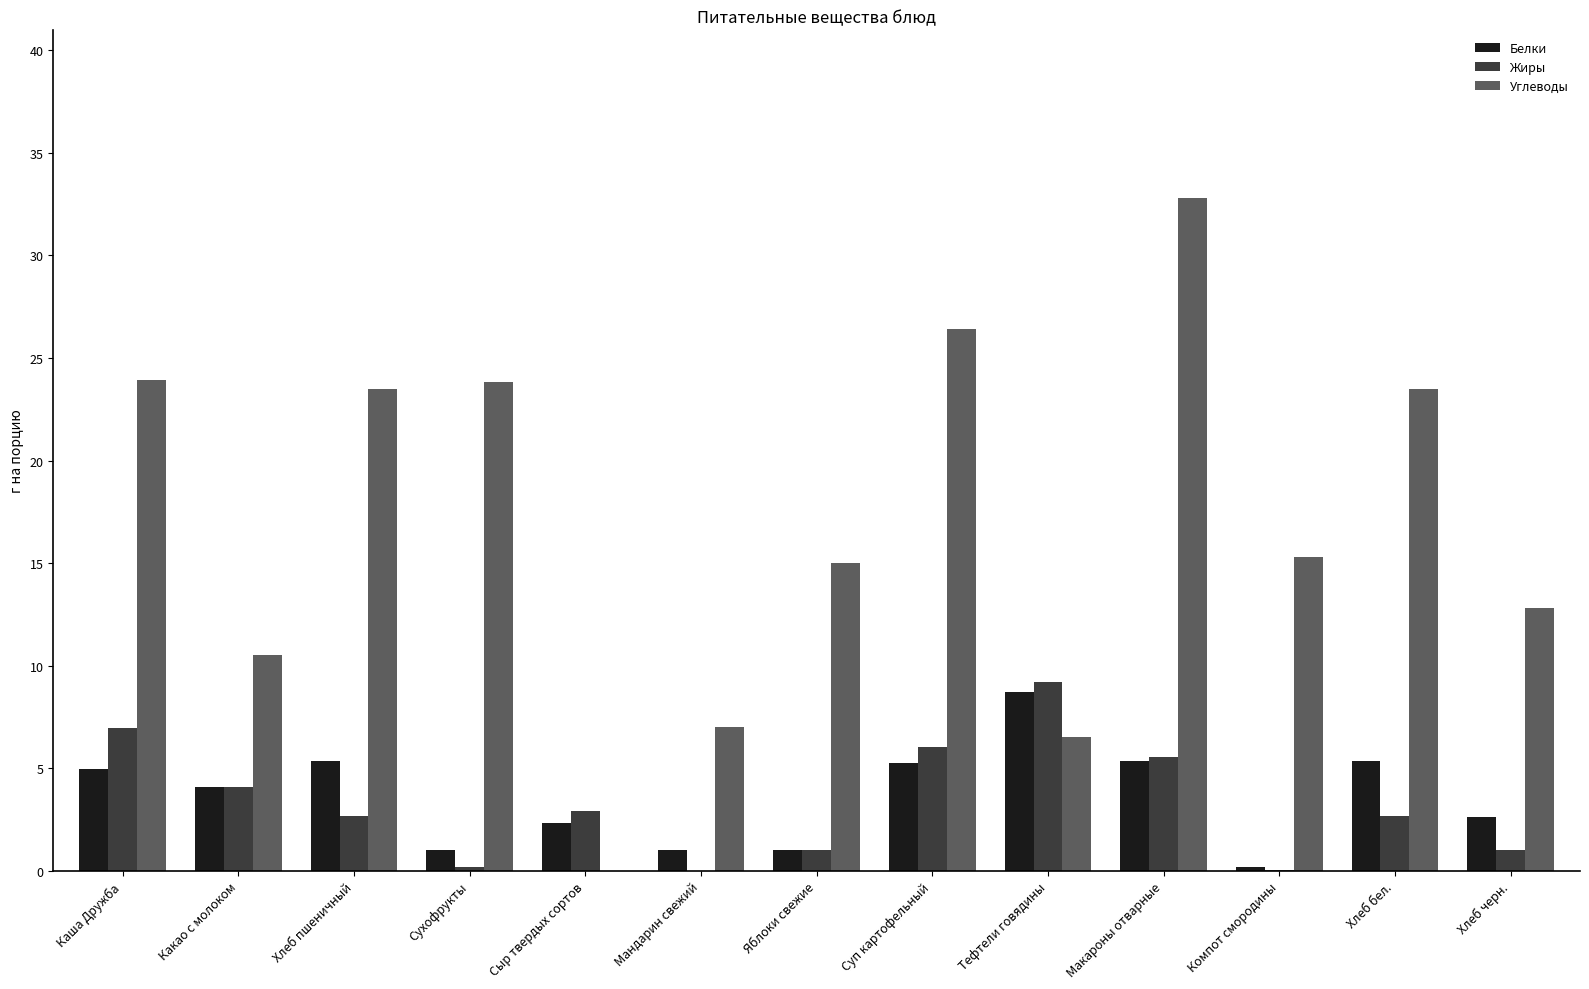

What is the sum of all Жиры values?

42.3